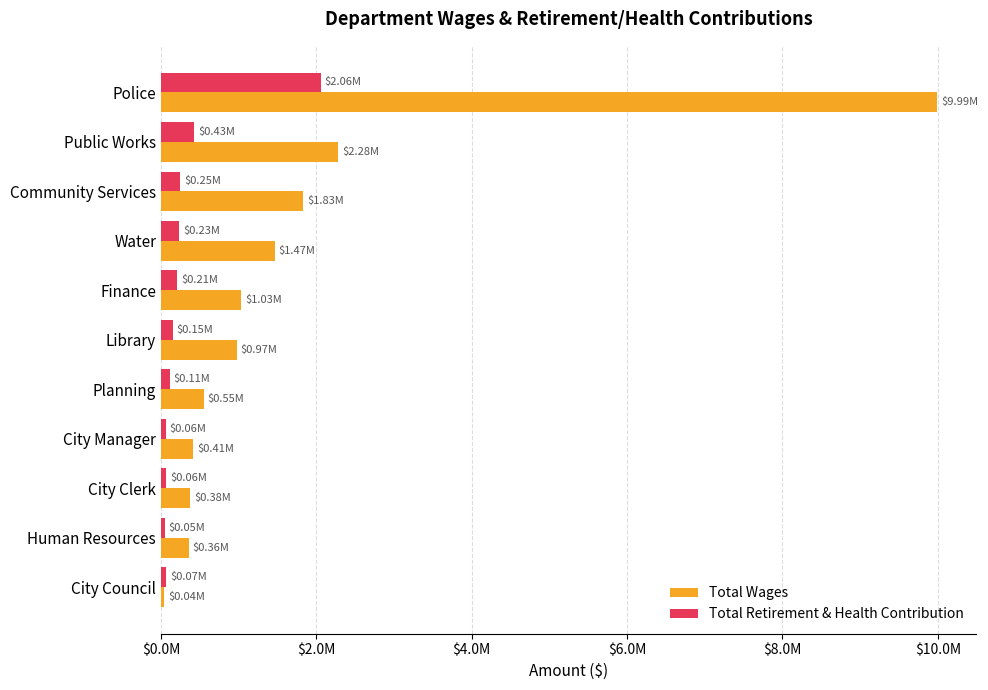

At which label is Total Wages closest to 5017283?

Public Works